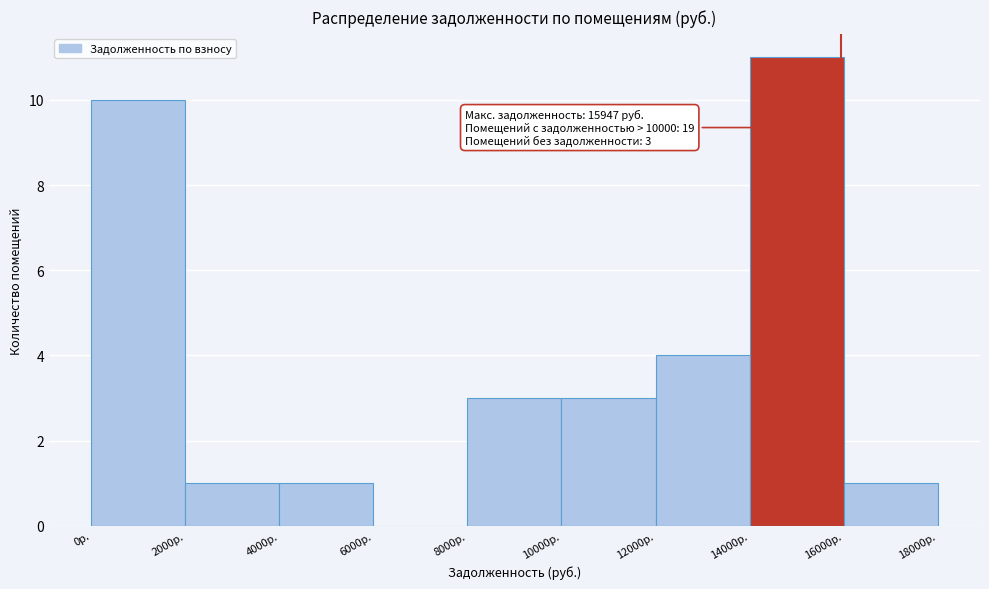

Which range on the x-axis has the tallest bar?

14000 to 16000